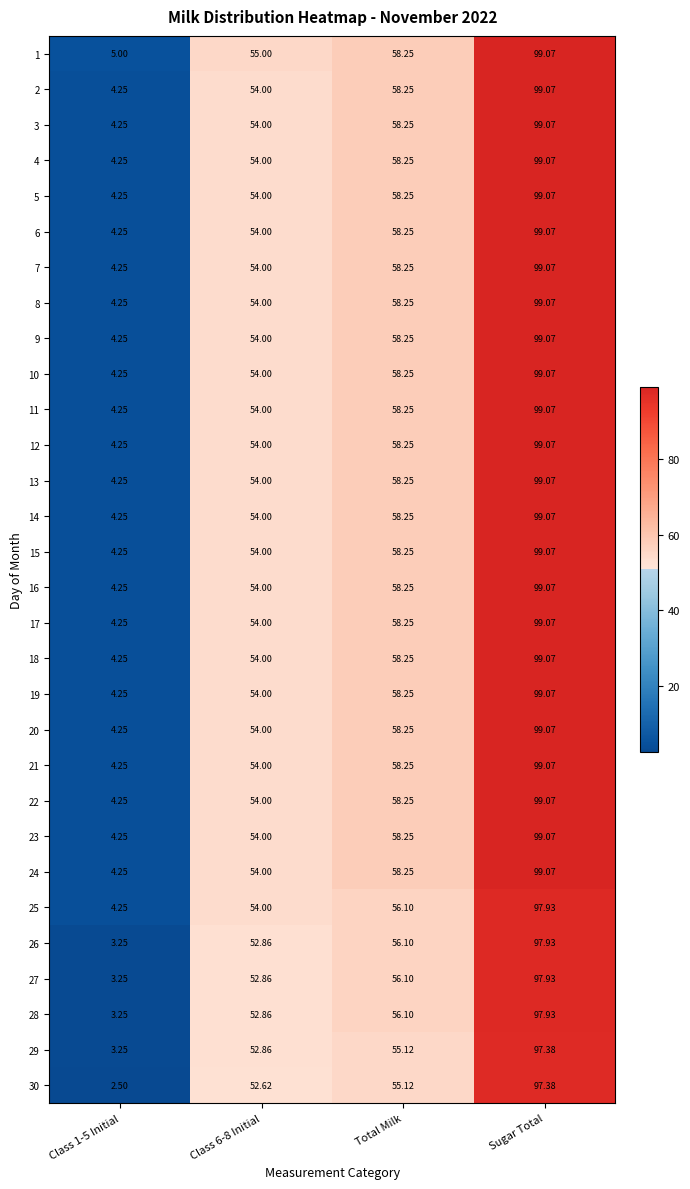

At which category is the sum across all series the highest?

Sugar Total